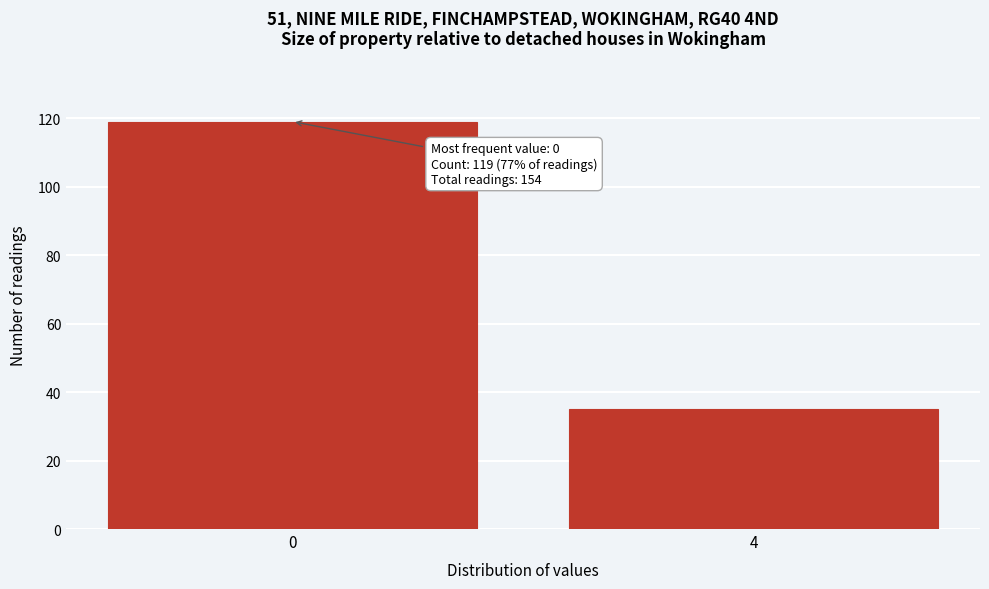

Reading left to right, extract all data points from this chart.

0=119	4=35